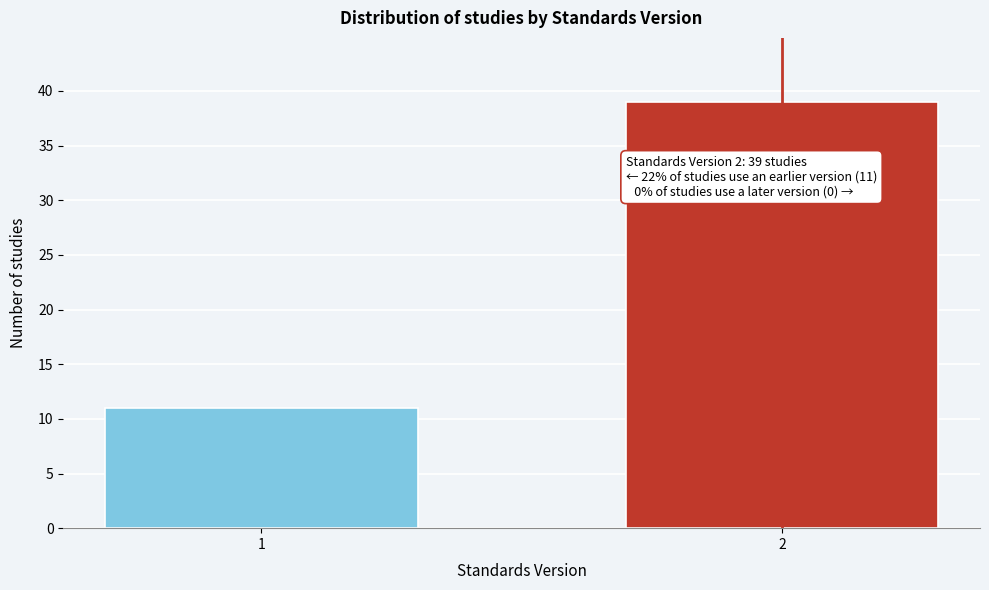

Reading right to left, extract all data points from this chart.

39	11